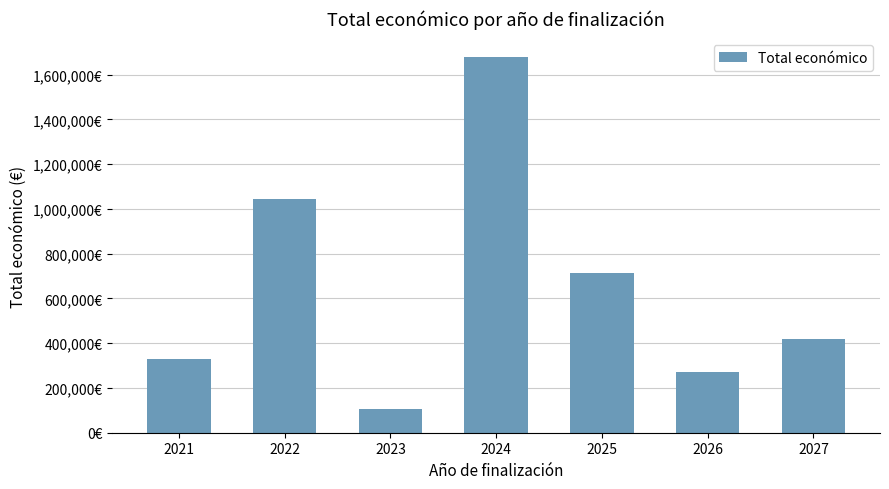

Reading left to right, list all the values displayed in this chart.

330000	1046602	104971	1677716	715213	270000	420000